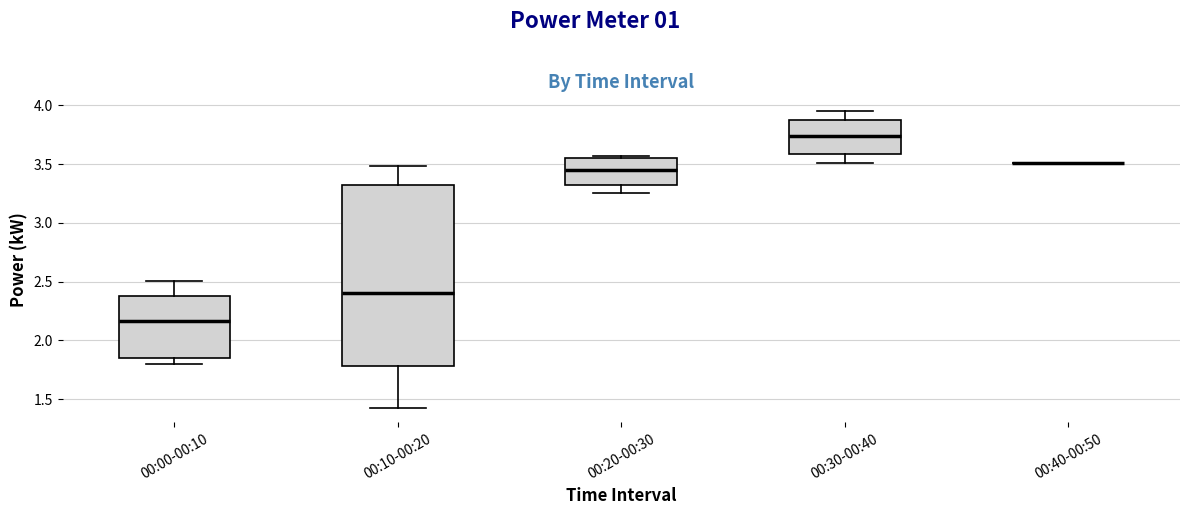

Reading left to right, read every box against the y-axis: the position of its median line, the range the box covers, and the ends of its whiskers. The values are not printed on the chart, so give them approximately, as read against the axis.

00:00-00:10: median 2.15, box 1.85 to 2.40, whiskers 1.80 to 2.50
00:10-00:20: median 2.40, box 1.80 to 3.35, whiskers 1.45 to 3.50
00:20-00:30: median 3.45, box 3.30 to 3.55, whiskers 3.25 to 3.55 (just above the box's upper edge)
00:30-00:40: median 3.75, box 3.60 to 3.85, whiskers 3.50 to 3.95
00:40-00:50: box collapsed to a line at 3.50, whiskers 3.50 to 3.50